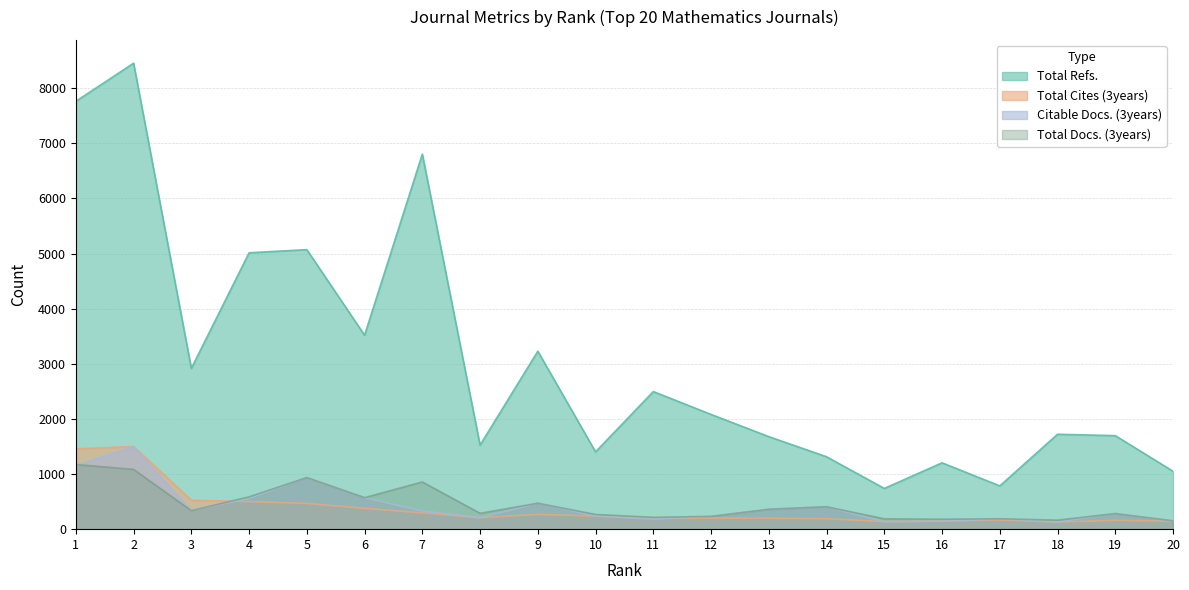

True or false: Citable Docs. (3years) has a value of 381 at 19.

False